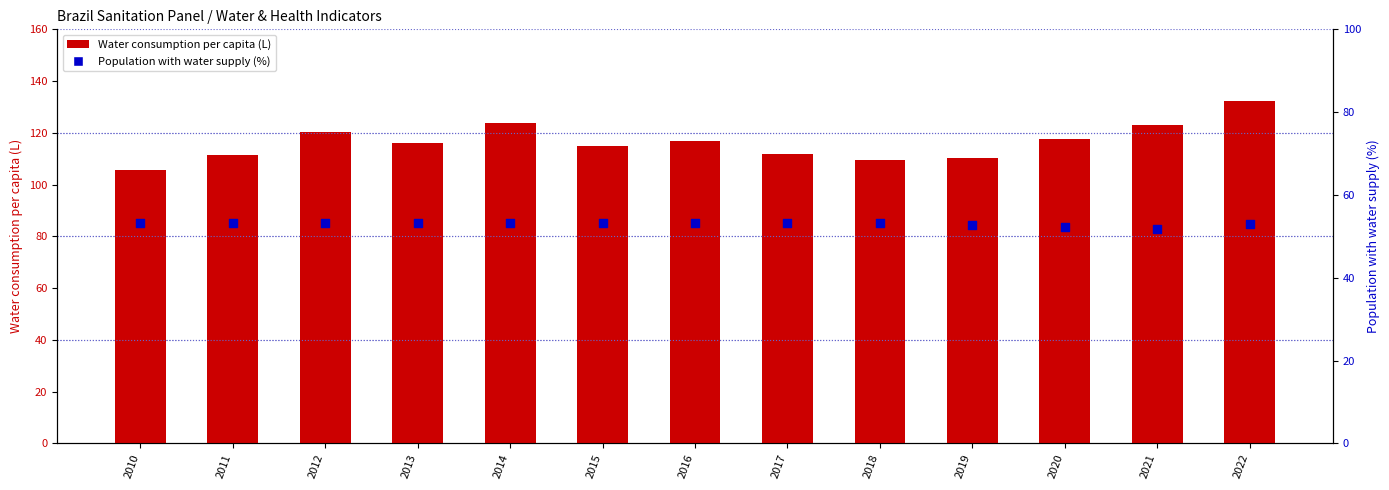

Which series has the largest total across all categories?

Water consumption per capita (L)